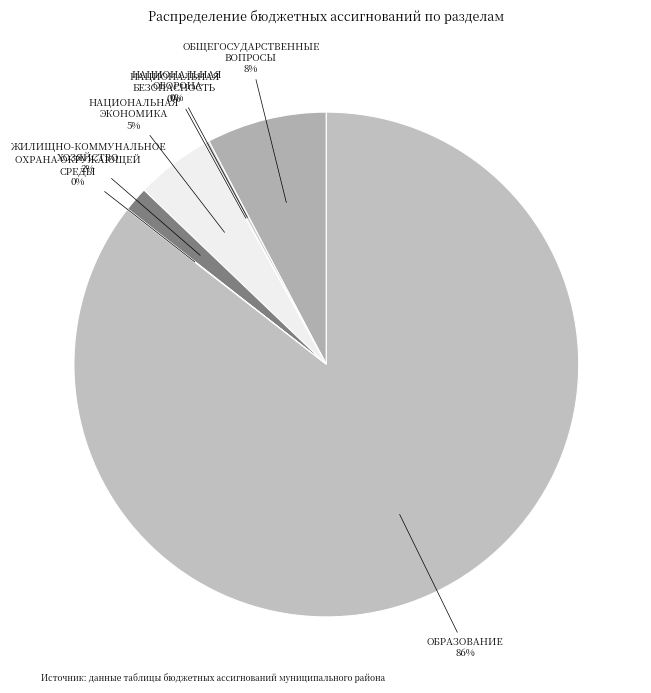

Does any single category account for the majority?

Yes